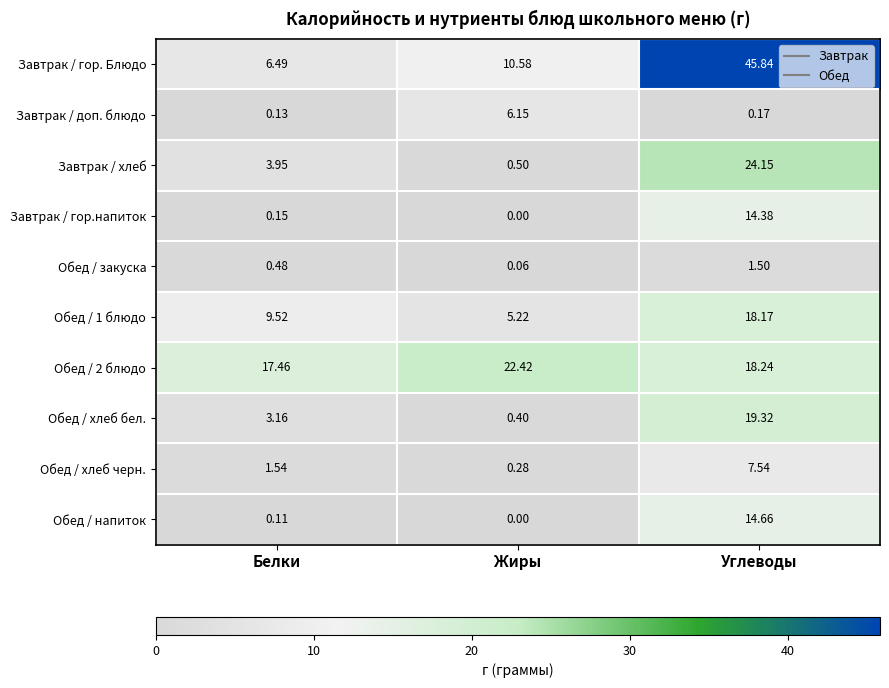

Rank the categories by Обед / закуска value from lowest to highest.

Жиры, Белки, Углеводы